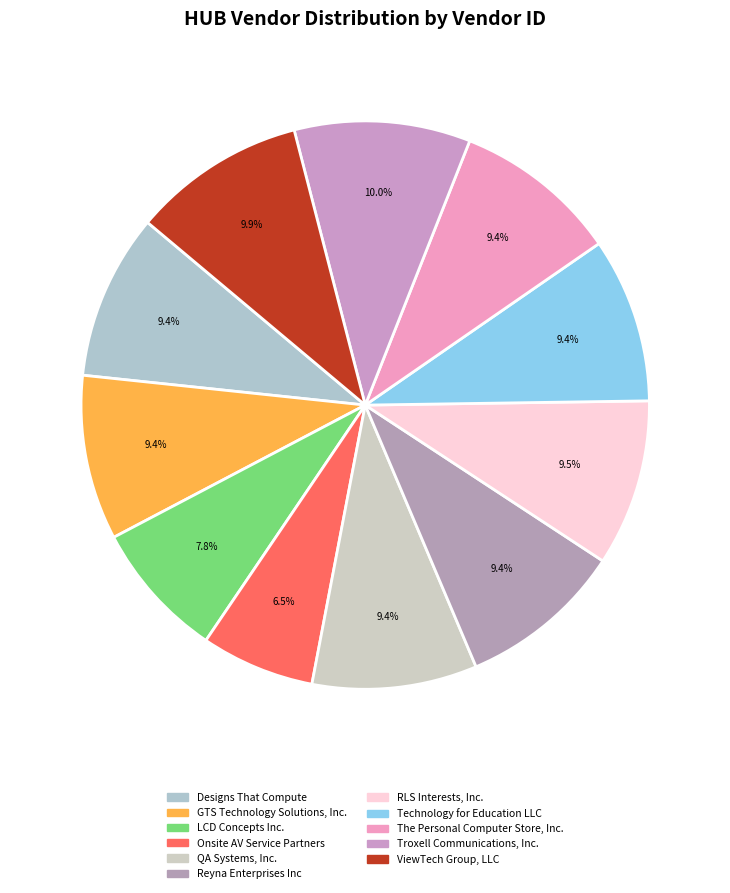

Which slice is the largest?

Troxell Communications, Inc.